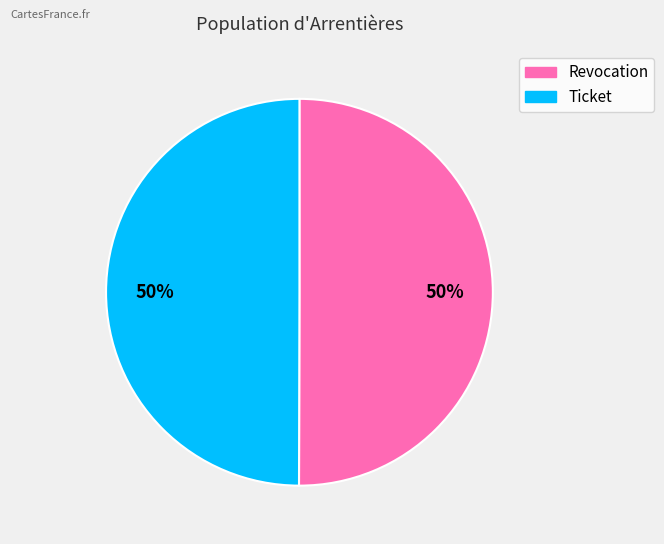

True or false: Ticket accounts for 42% of the total.

False